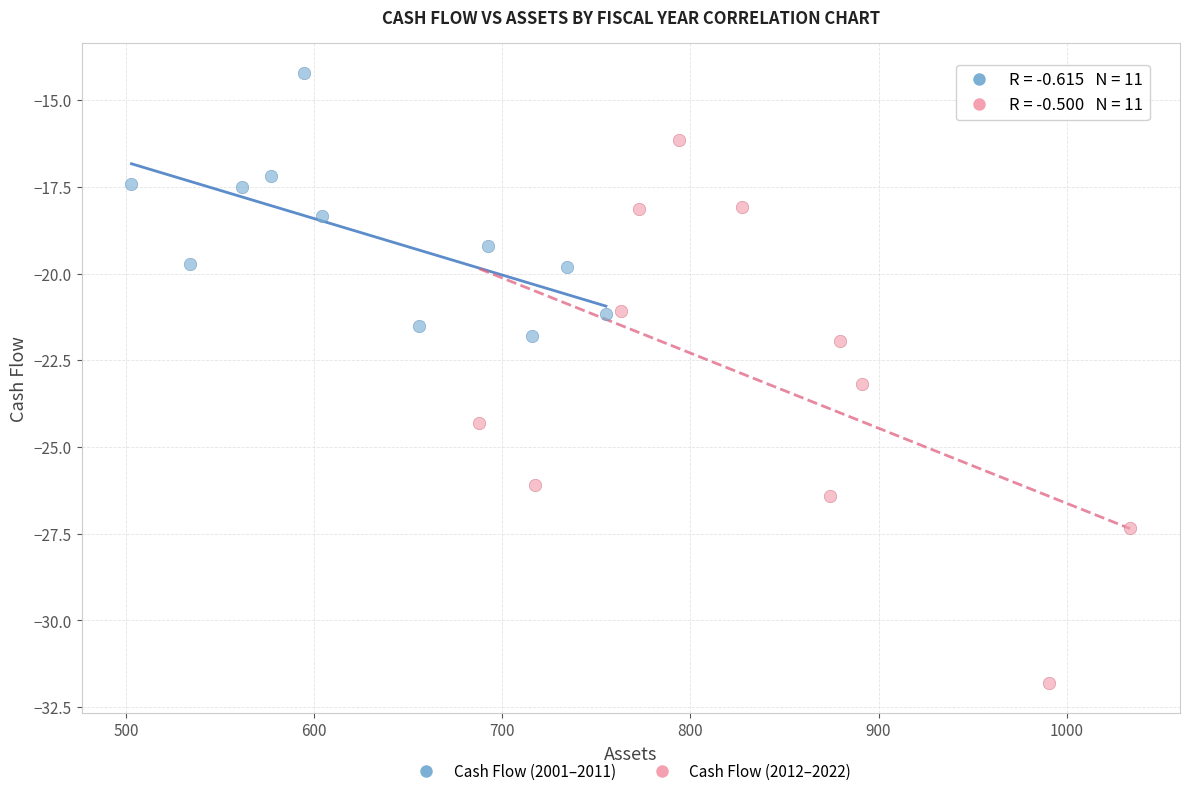

Which series contains the lowest Y value?

Cash Flow (2012–2022)